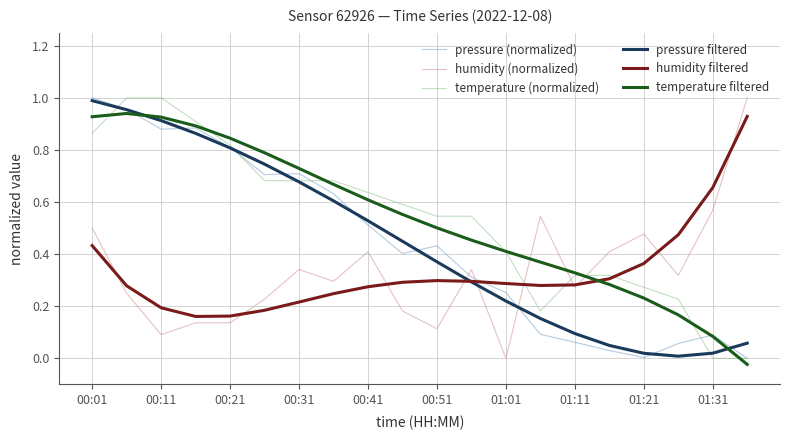

How many intersections are there between temperature filtered and humidity filtered?

1